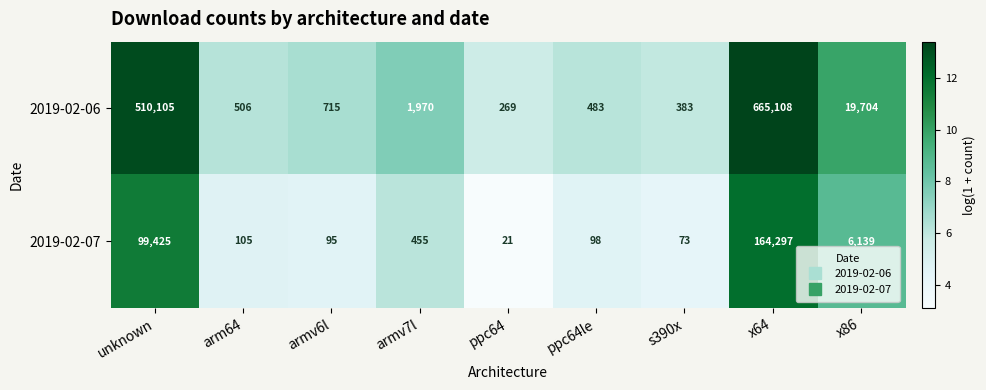

Rank the series by their average value, from highest to lowest.

2019-02-06, 2019-02-07